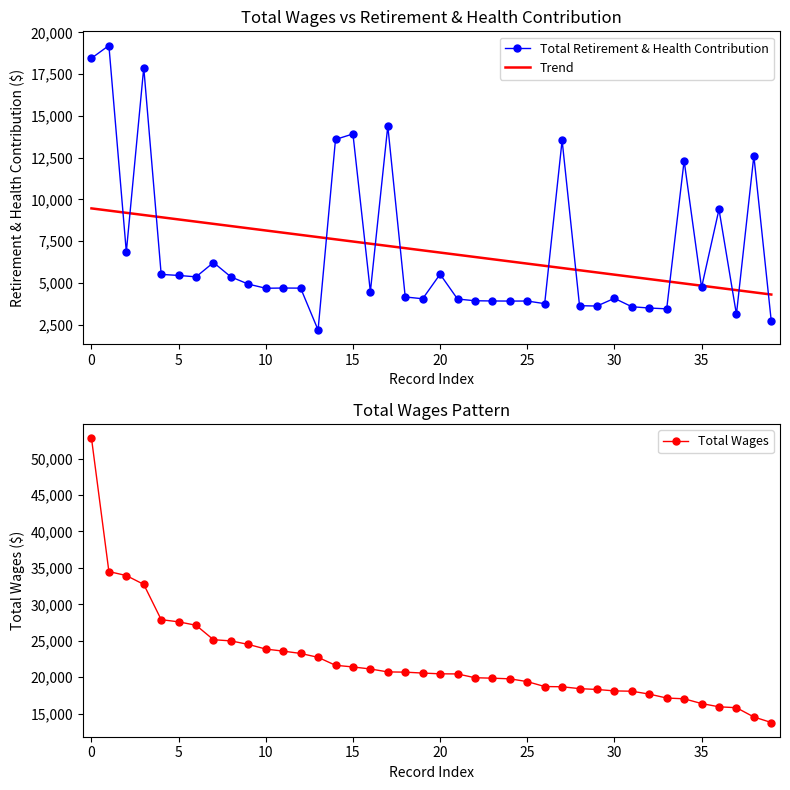

The Total Wages series shows 5757.1 at 25. True or false?

False